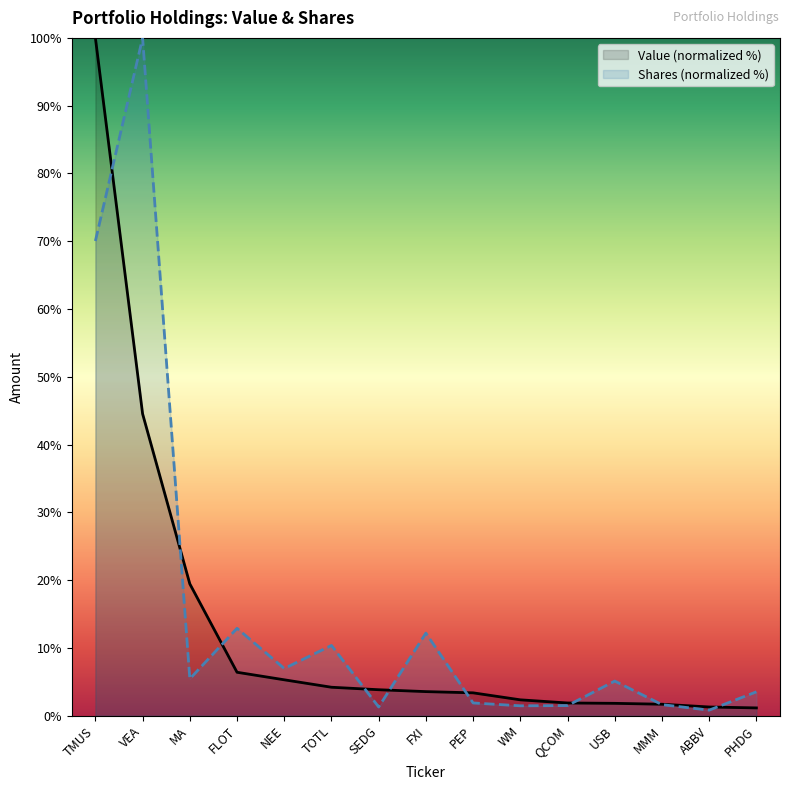

What is the sum of all Shares values?

235.0